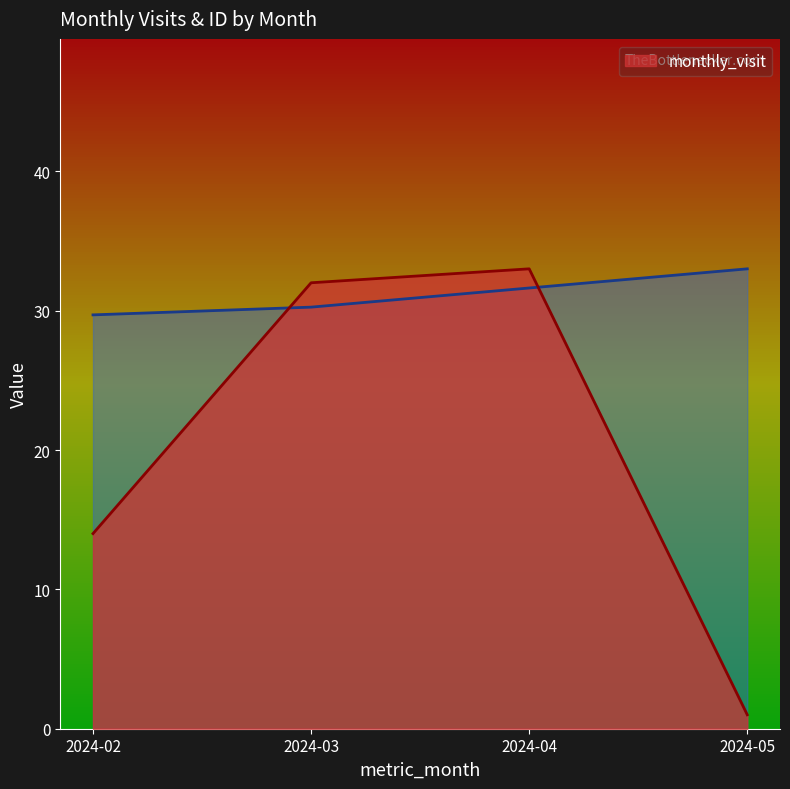

How many interior local peaks does the monthly_visit series have?

1